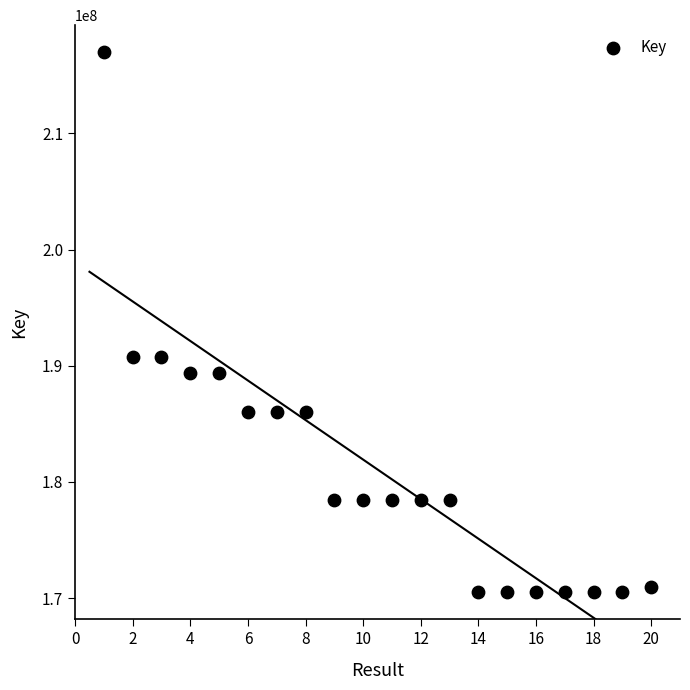

What is the range of Y values (max minus min)?

46484594